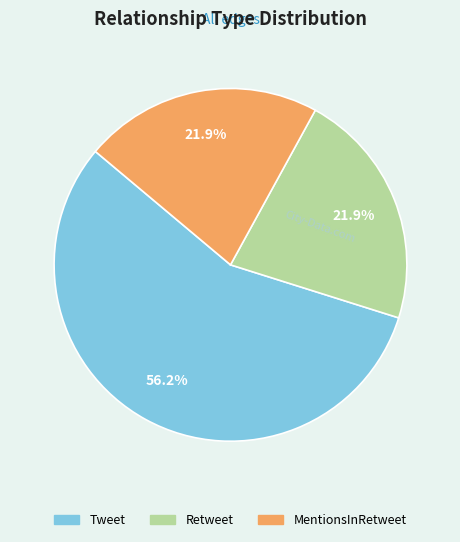

To the nearest percent, what portion does Retweet represent?

22%